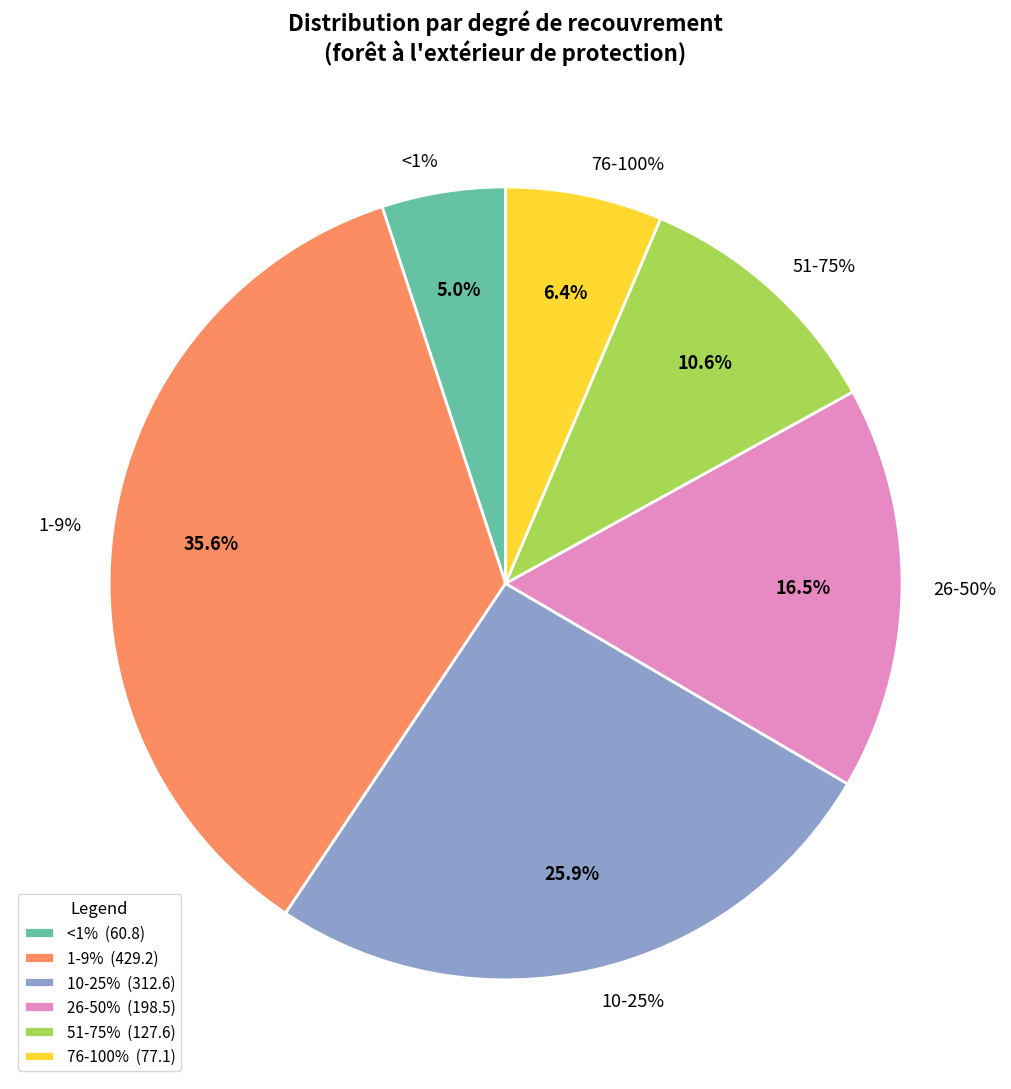

What is the total percentage of 1-9% and 10-25%?

61.5%